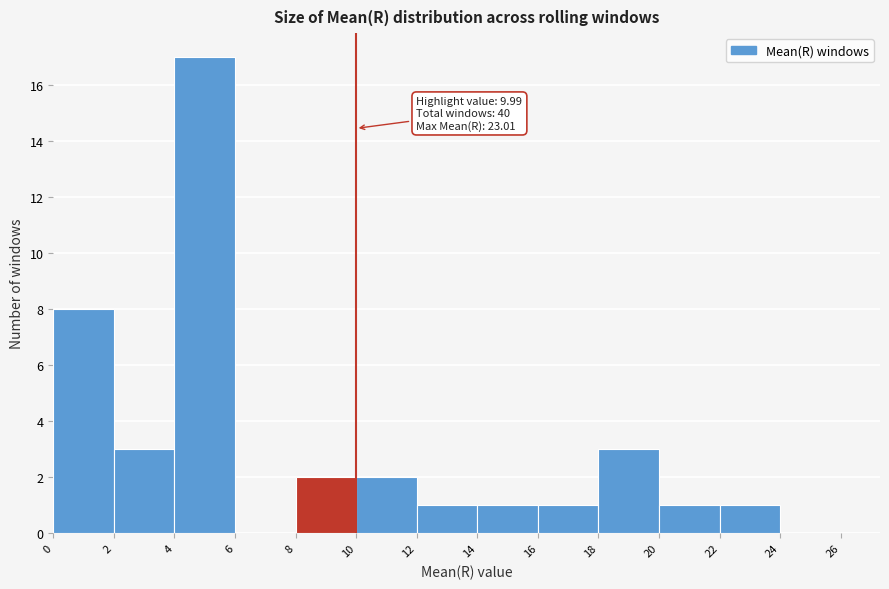

Over which range of the x-axis is the bar tallest?

4 to 6